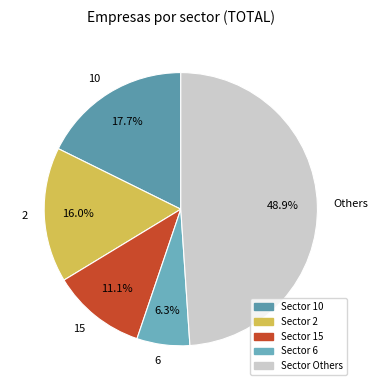

Is there a majority slice in this chart?

No